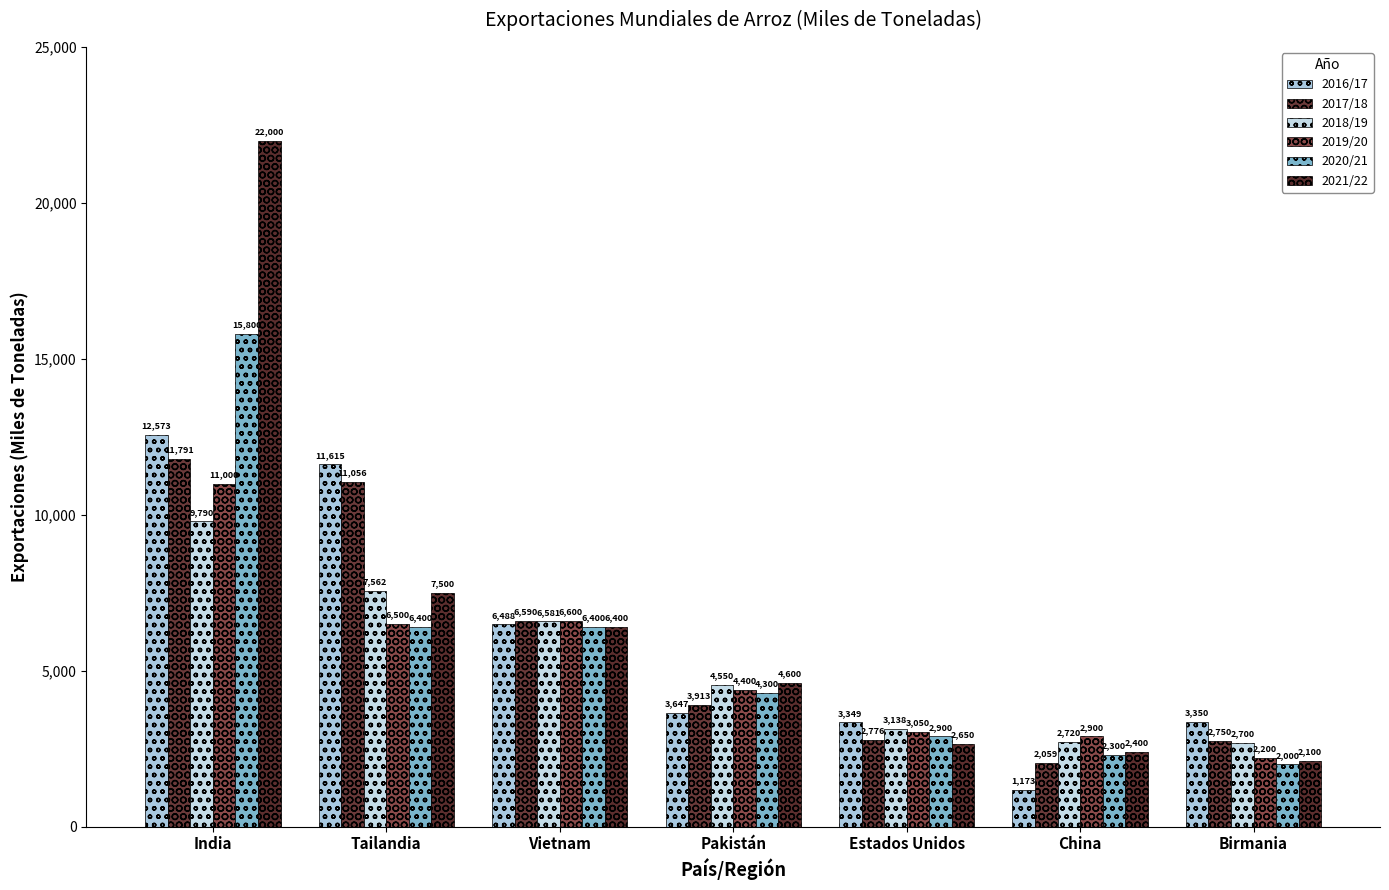

What is the smallest value displayed?

1173